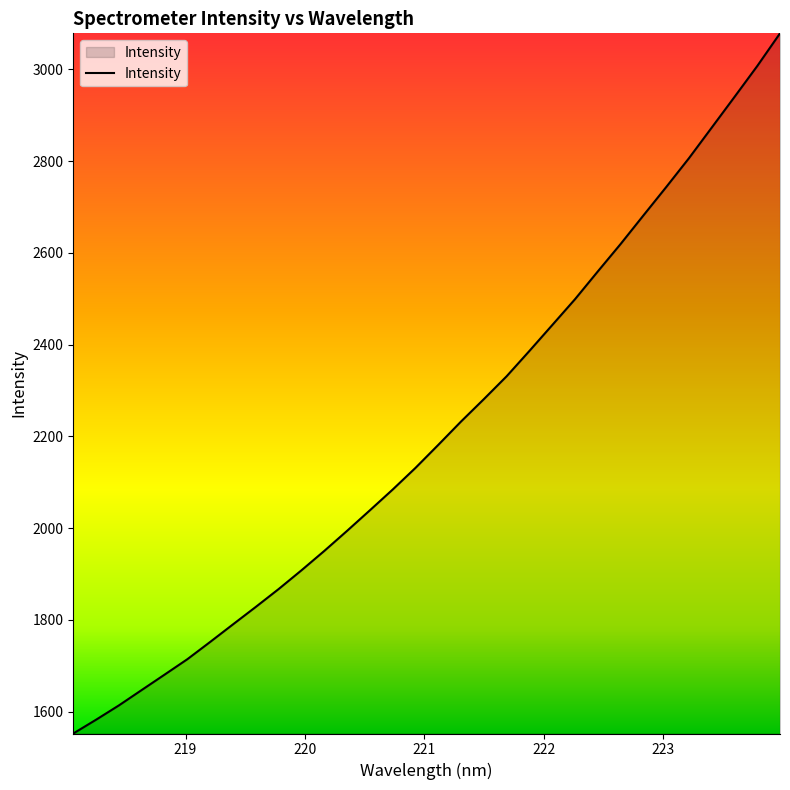

What is the smallest value displayed?

1552.6